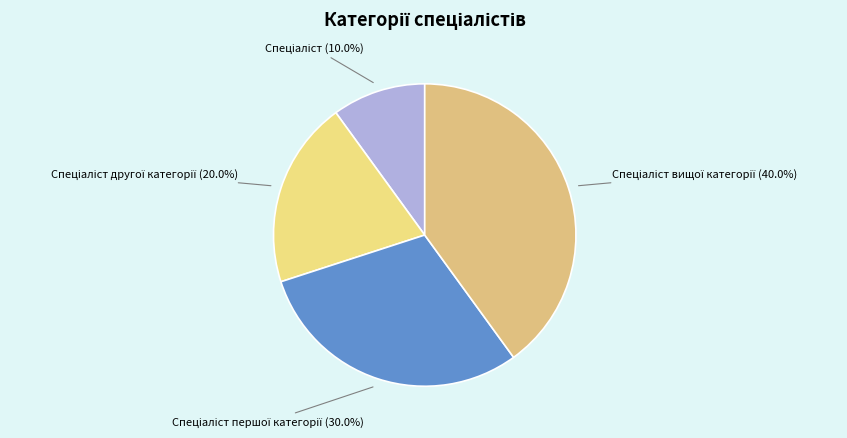

To the nearest percent, what is the difference between the largest and smallest slice percentages?

30%